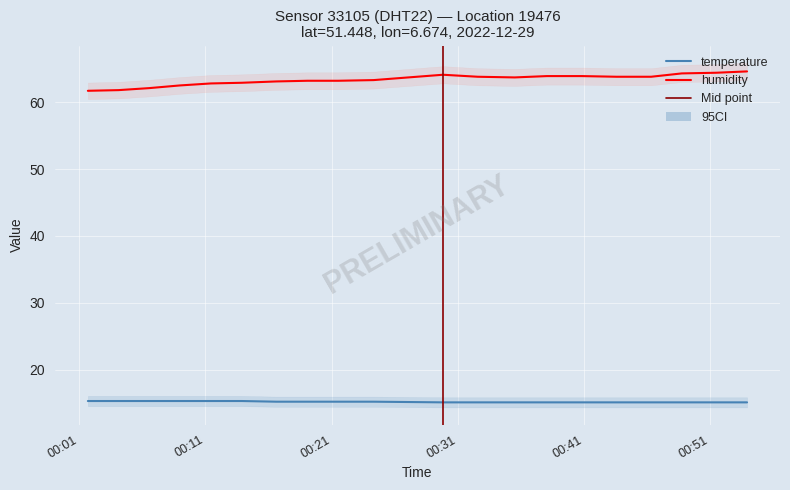

Between 2022-12-29T00:53:54 and 2022-12-29T00:19:05, which is larger?

2022-12-29T00:19:05